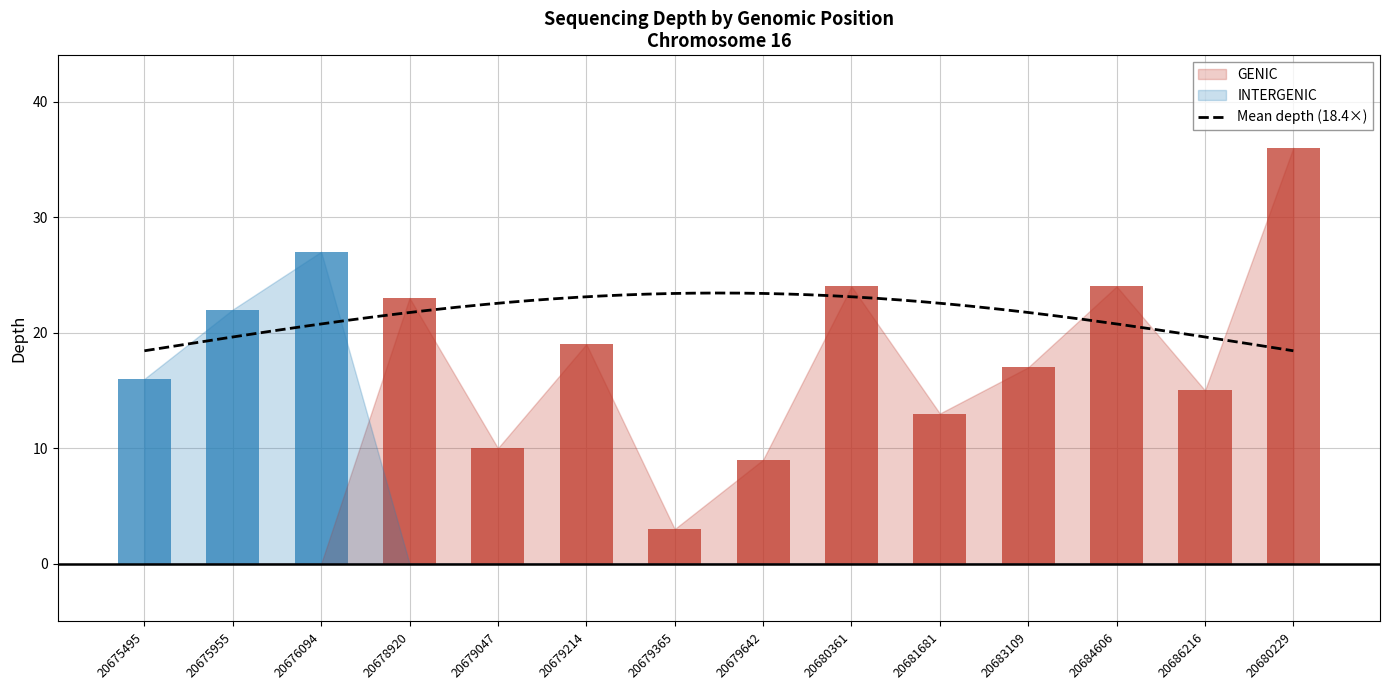

Reading left to right, list all the values displayed in this chart.

20675495=16	20675955=22	20676094=27	20678920=23	20679047=10	20679214=19	20679365=3	20679642=9	20680361=24	20681681=13	20683109=17	20684606=24	20686216=15	20680229=36